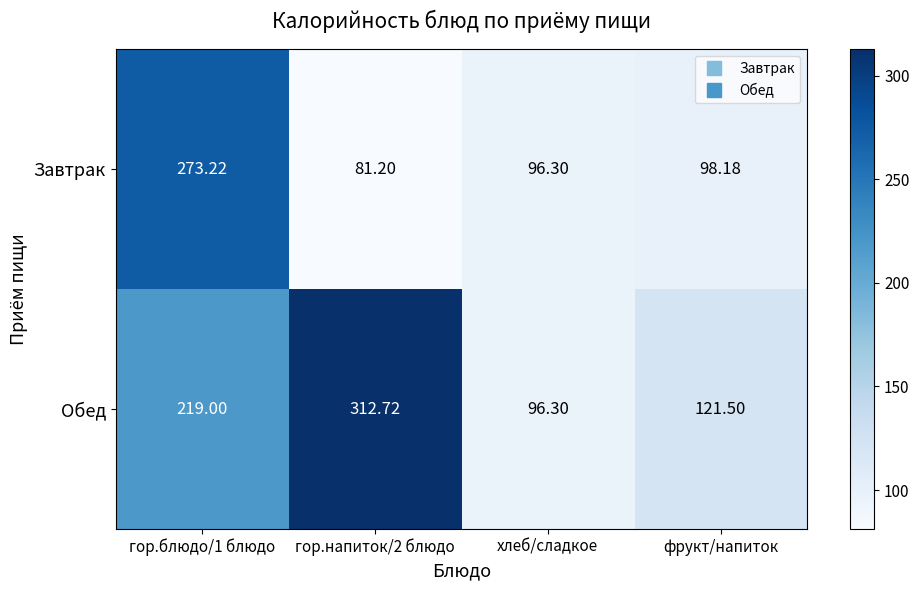

Which series has the largest total across all categories?

Обед